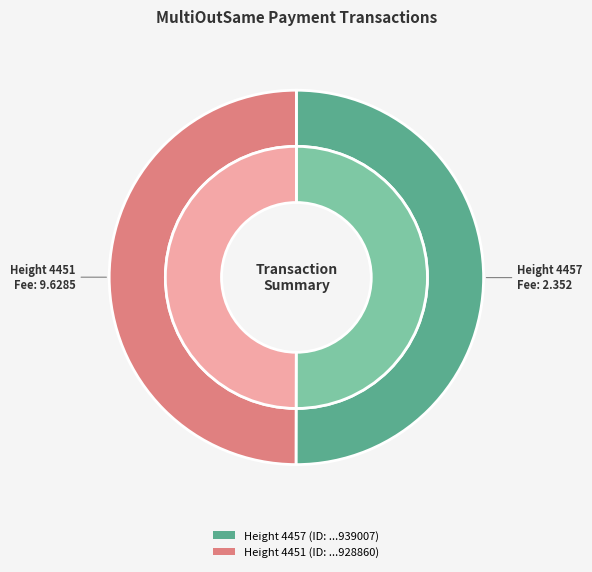

What percentage do Height 4457
(2019-01-22 20:25:40) and Height 4451
(2019-01-22 20:03:05) together represent?

100.0%